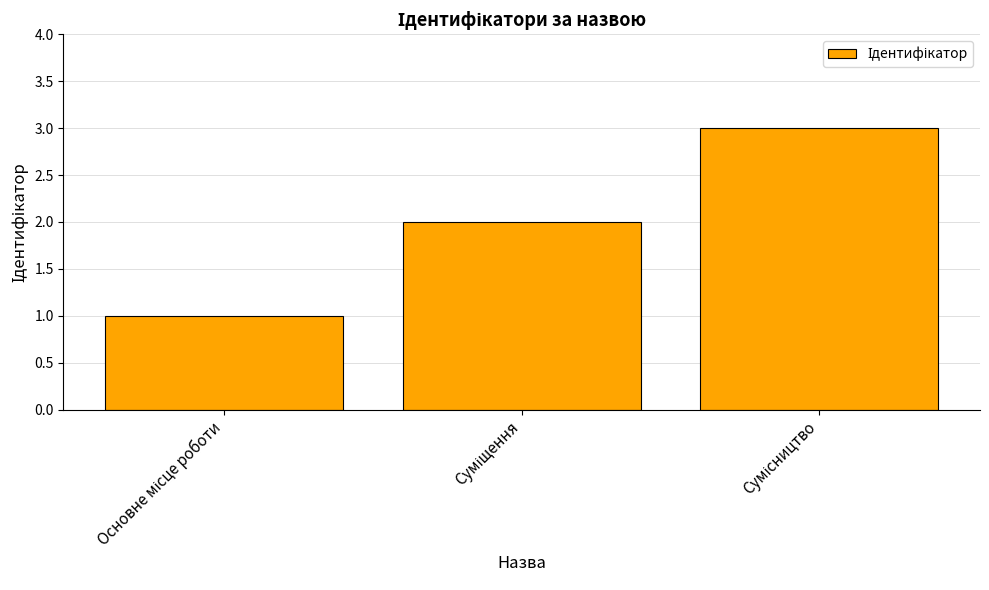

What is the sum of all values?

6